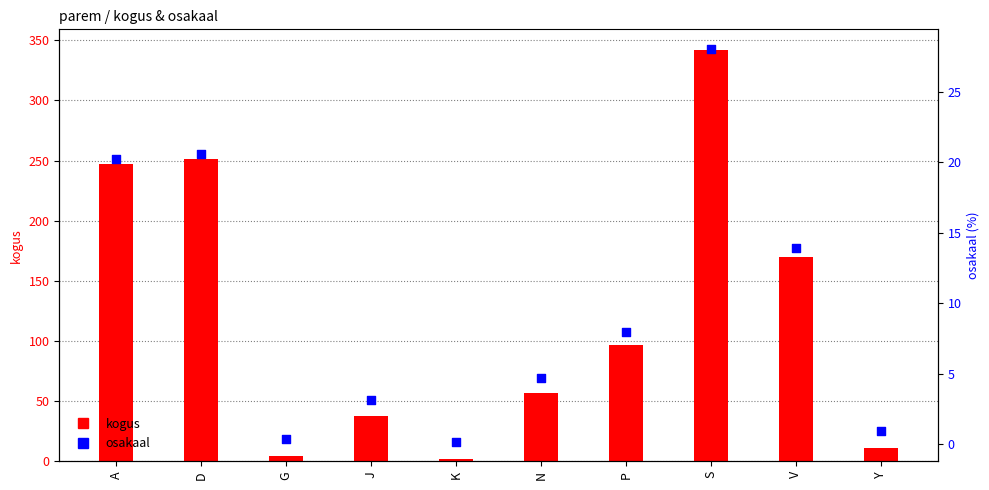

At how many categories does at least one series exceed 32?

7